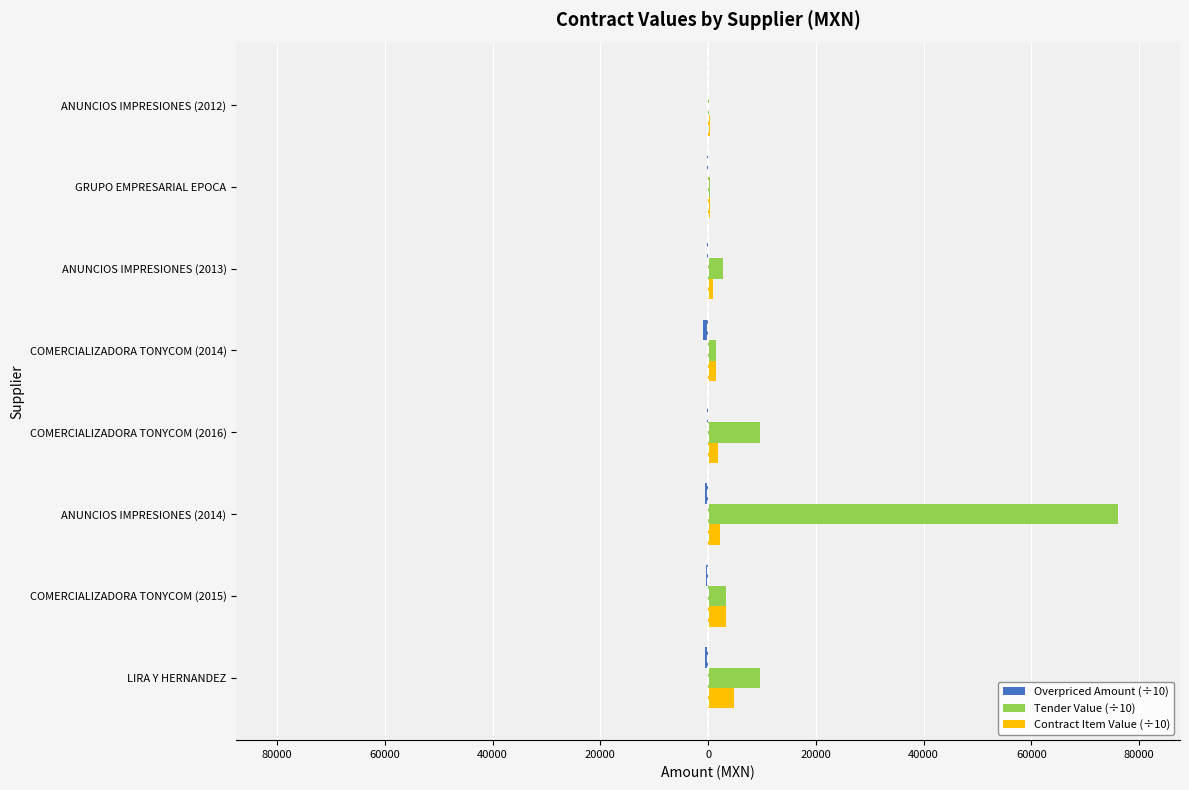

Are the bars horizontal?

Yes